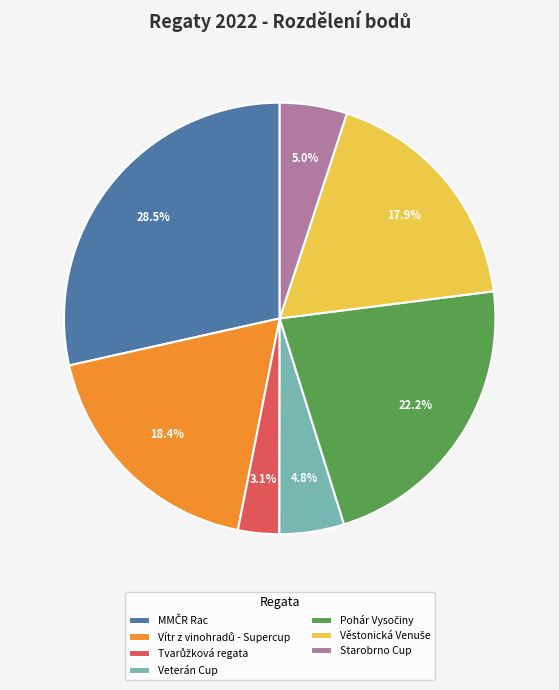

To the nearest percent, what is the difference between the largest and smallest slice percentages?

25%